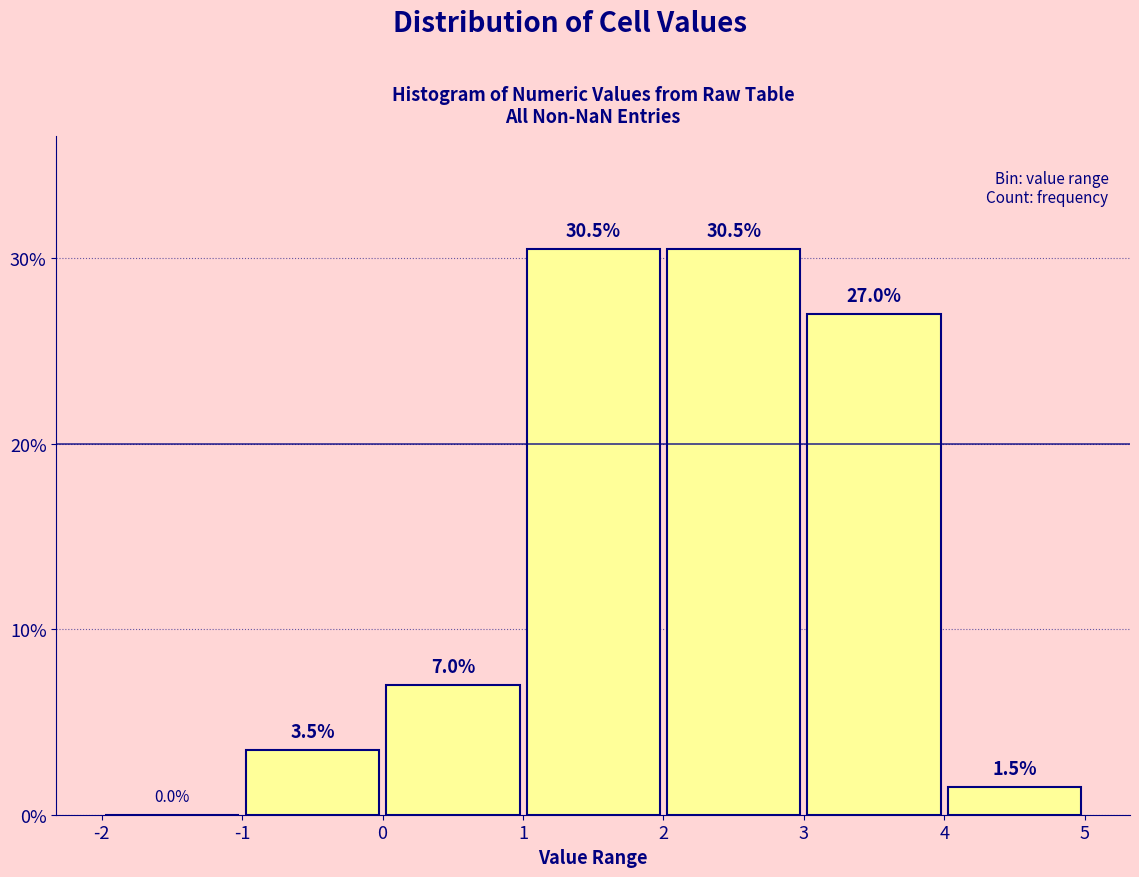

Reading left to right, list every bar in this chart as the range it spans on the x-axis followed by its height.

-2 to -1: 0.0
-1 to 0: 3.5
0 to 1: 7.0
1 to 2: 30.5
2 to 3: 30.5
3 to 4: 27.0
4 to 5: 1.5